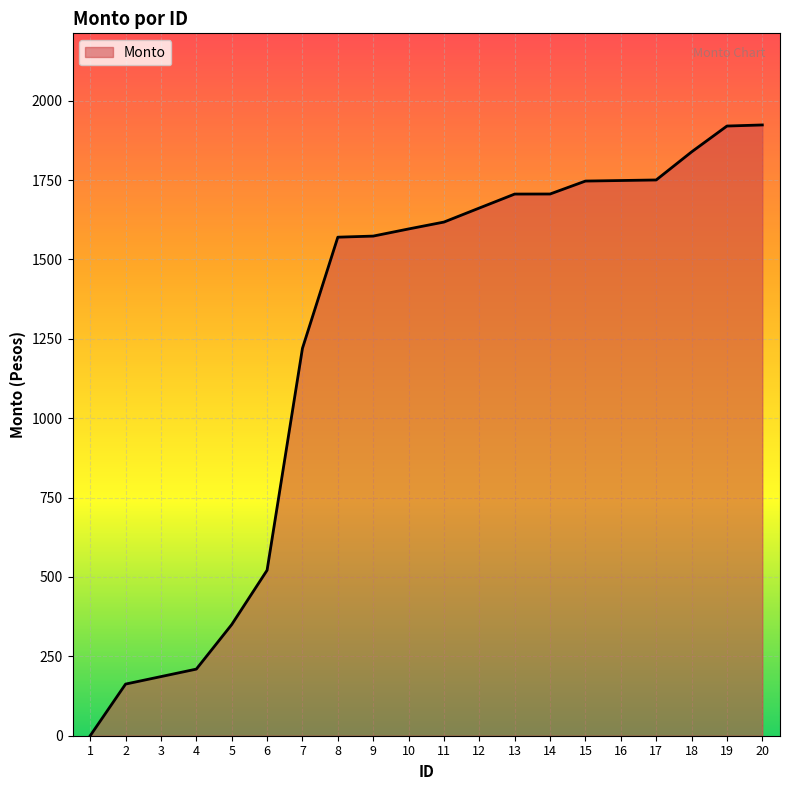

What is the maximum value shown in the chart?

1923.4